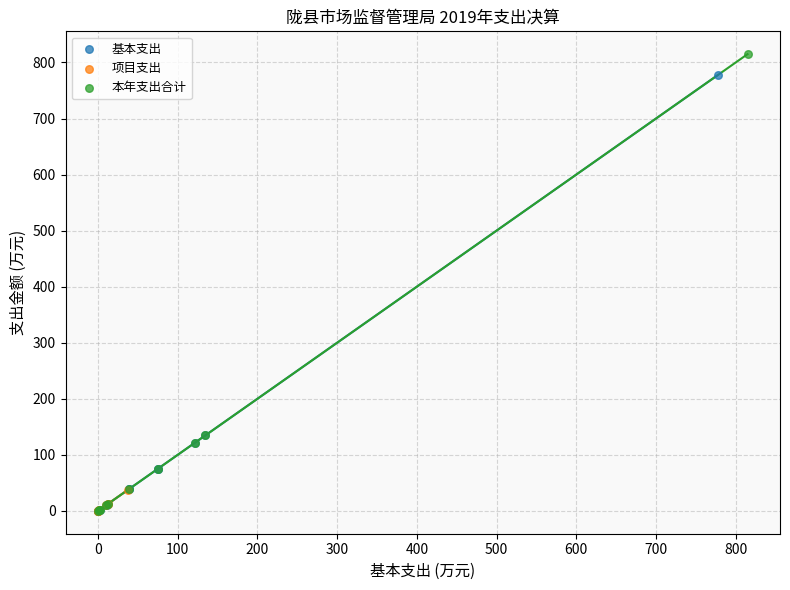

Which series has the widest spread of Y values?

本年支出合计